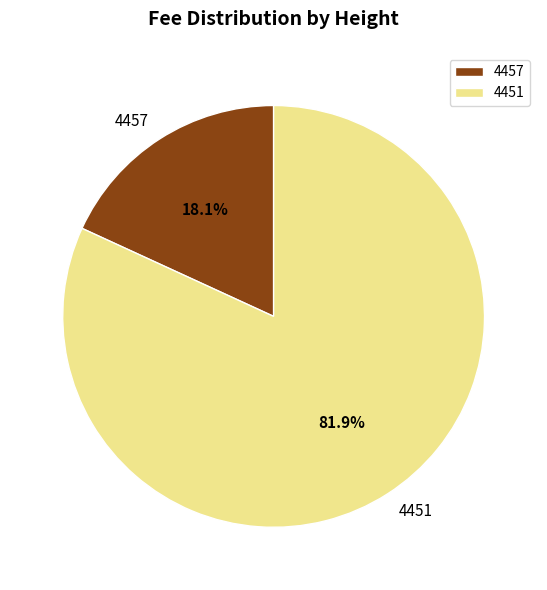

The 4451 slice represents 69% of the pie. True or false?

False